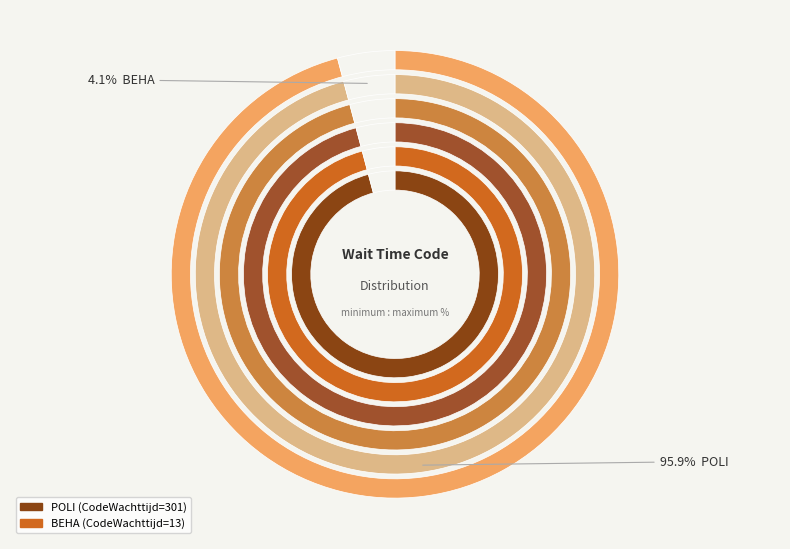

True or false: BEHA accounts for 4% of the total.

True